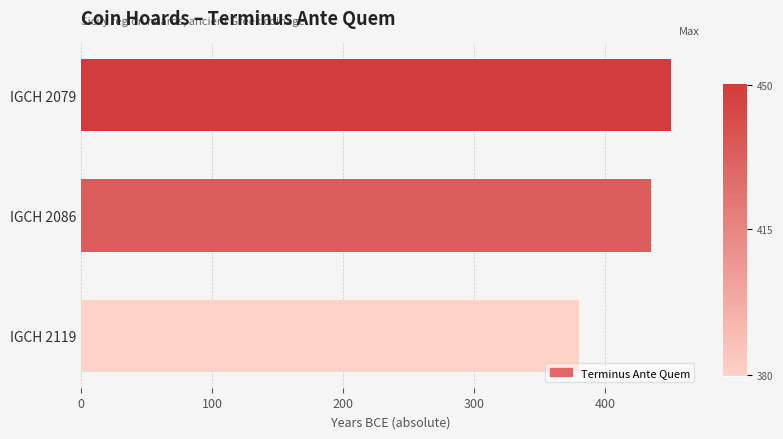

What is the value of the 1st bar from the top?

450